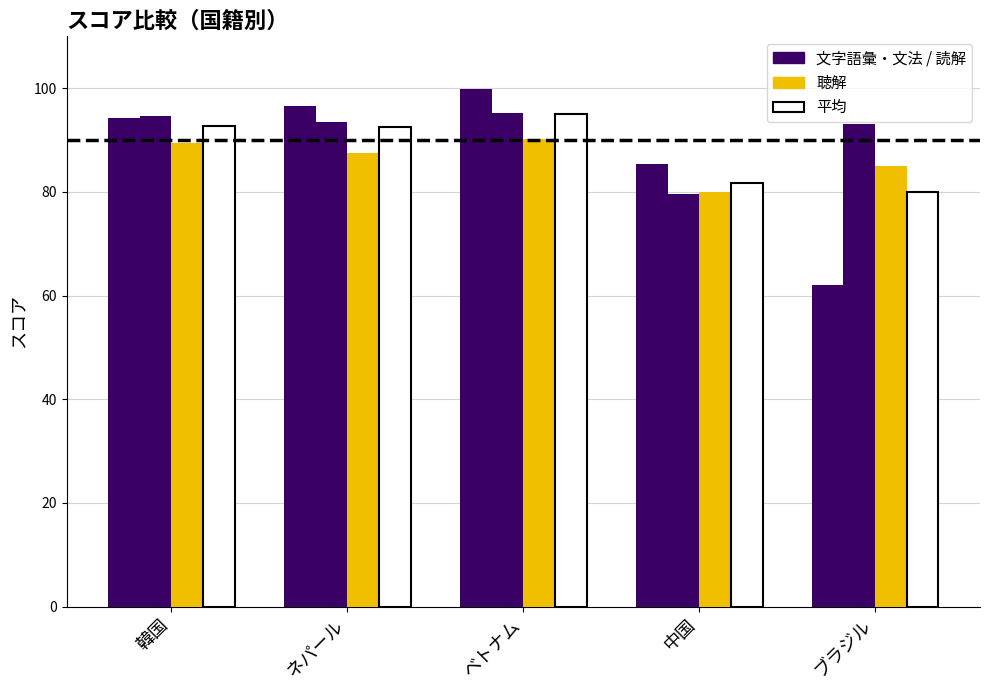

How many bars are there in total?

20